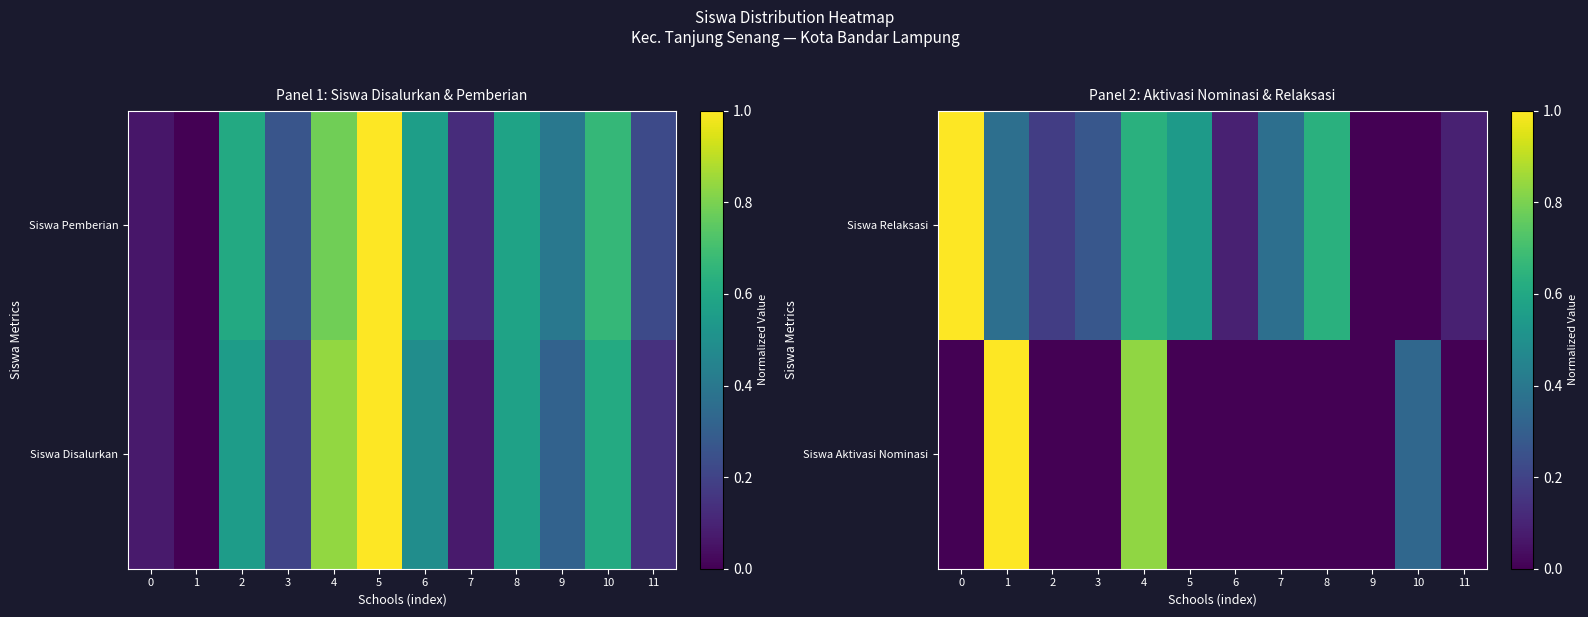

What is the difference between the second highest and minimum values in the Siswa Relaksasi series?

0.6